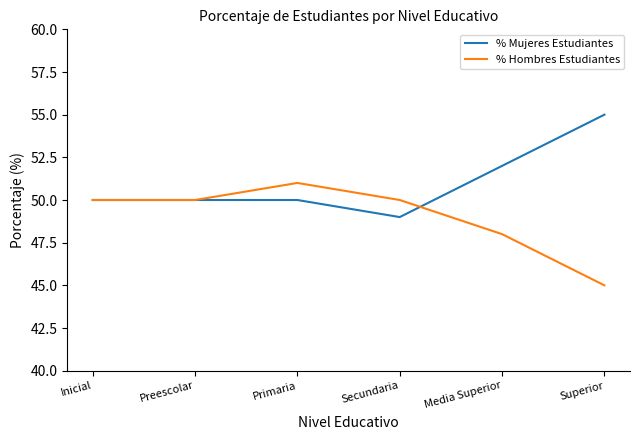

The % Mujeres Estudiantes series shows 55 at Superior. True or false?

True